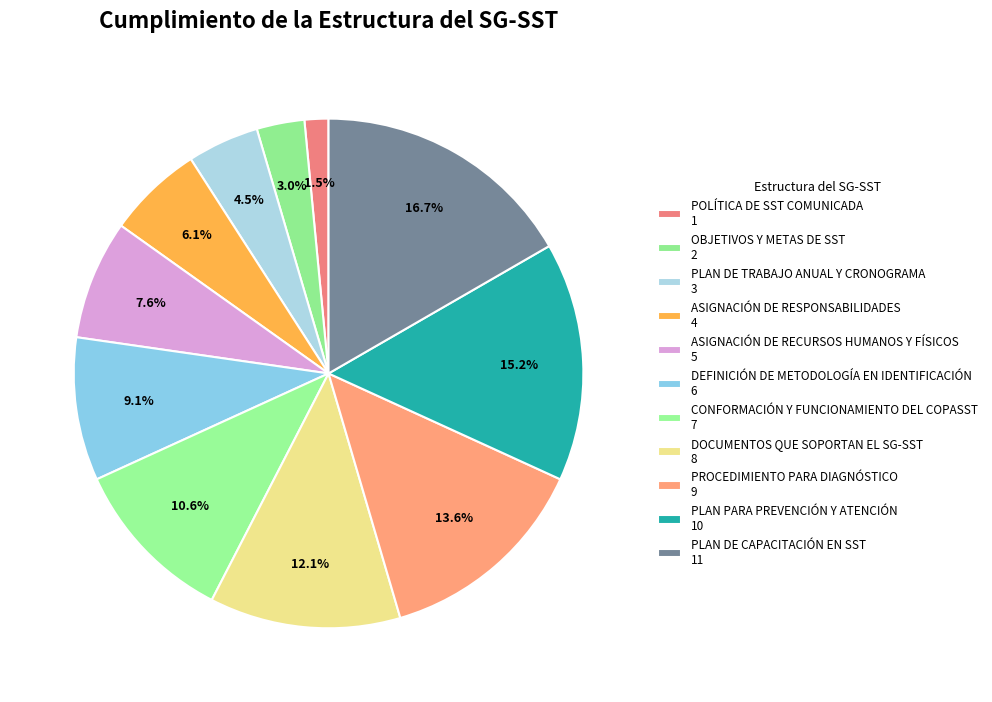

How many slices are in this pie chart?

11